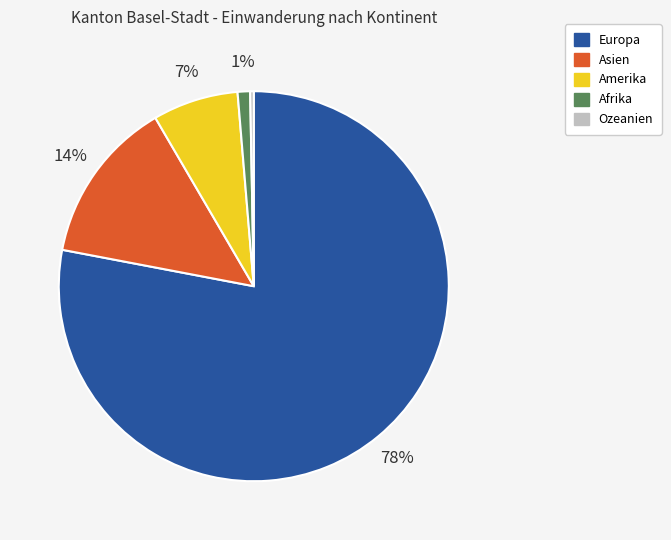

Which has a higher value, Afrika or Asien?

Asien